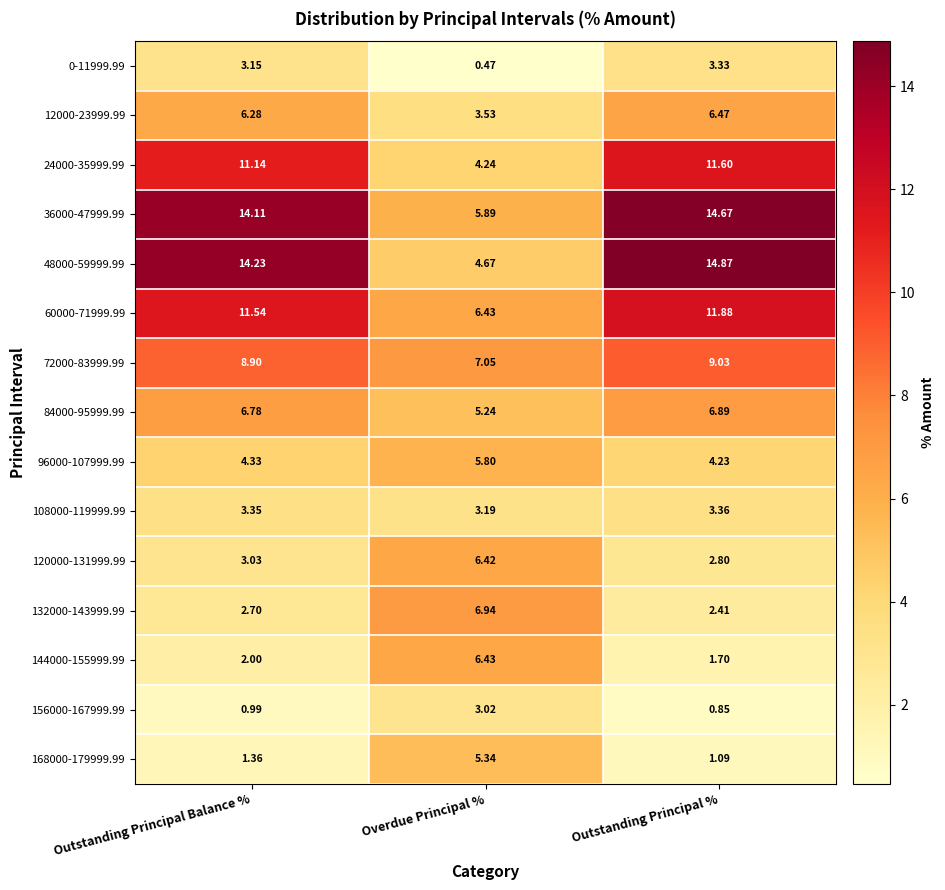

Where does the 120000-131999.99 series first go above 3?

Outstanding Principal Balance %